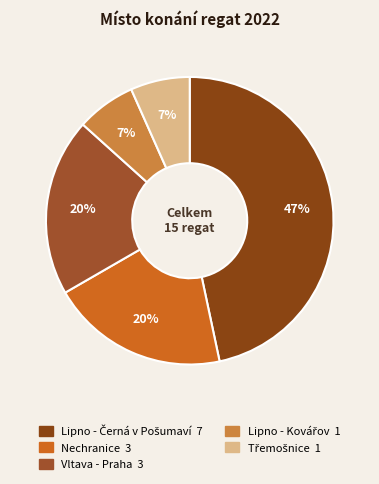

How many segments does this pie chart have?

5